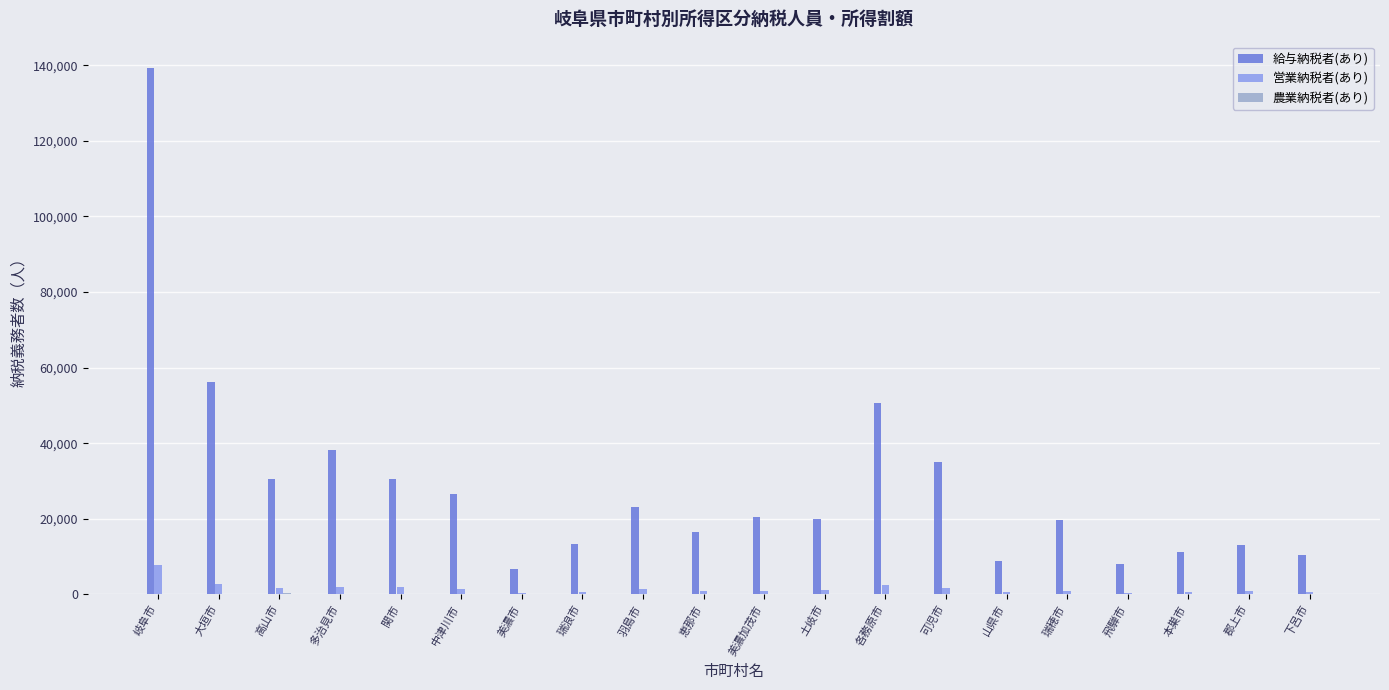

Is the value of 給与納税者(あり) at 飛騨市 greater than the value of 営業納税者(あり) at 郡上市?

Yes